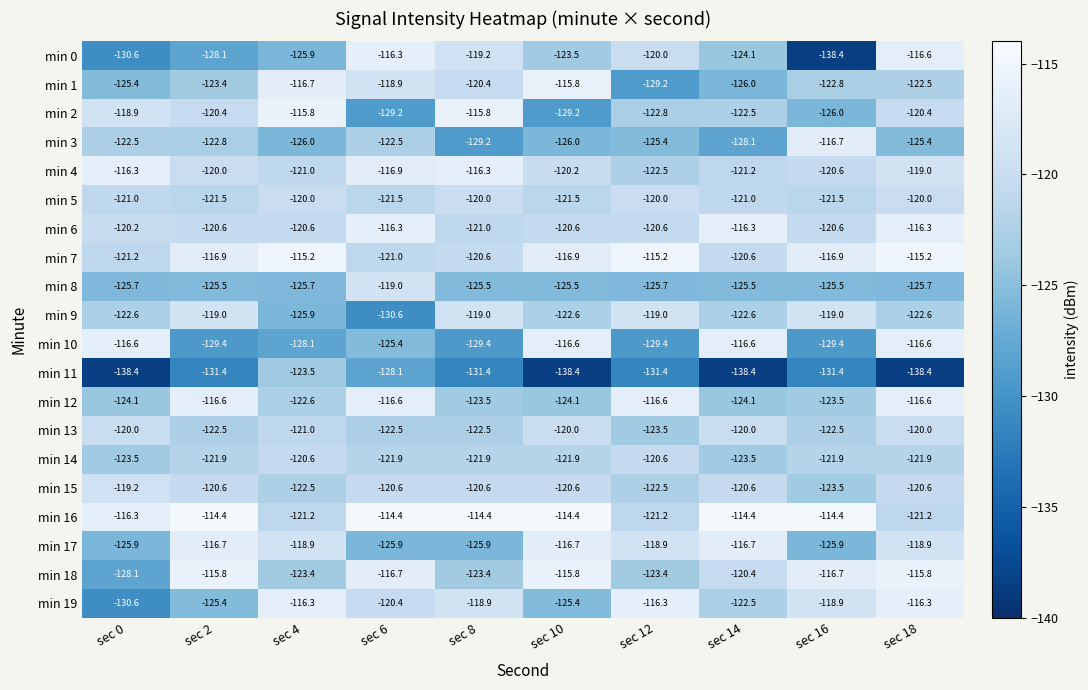

The value of min 0 at sec 10 is -84.4. True or false?

False